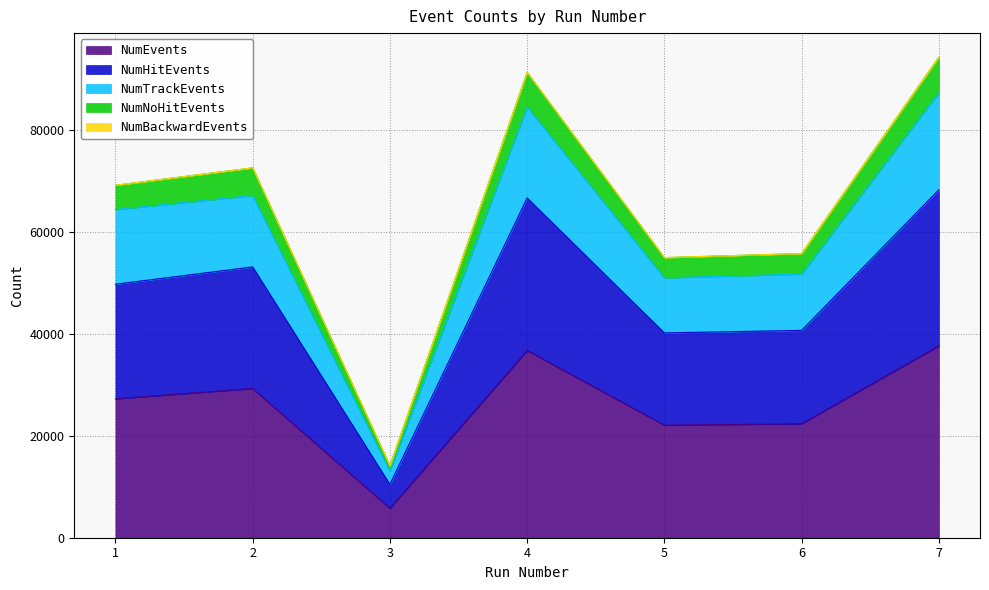

What is the maximum value for NumEvents?

37601